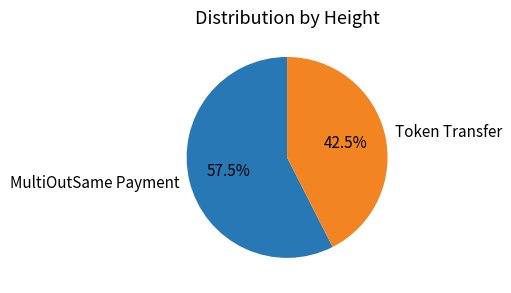

Count the number of slices in the pie.

2